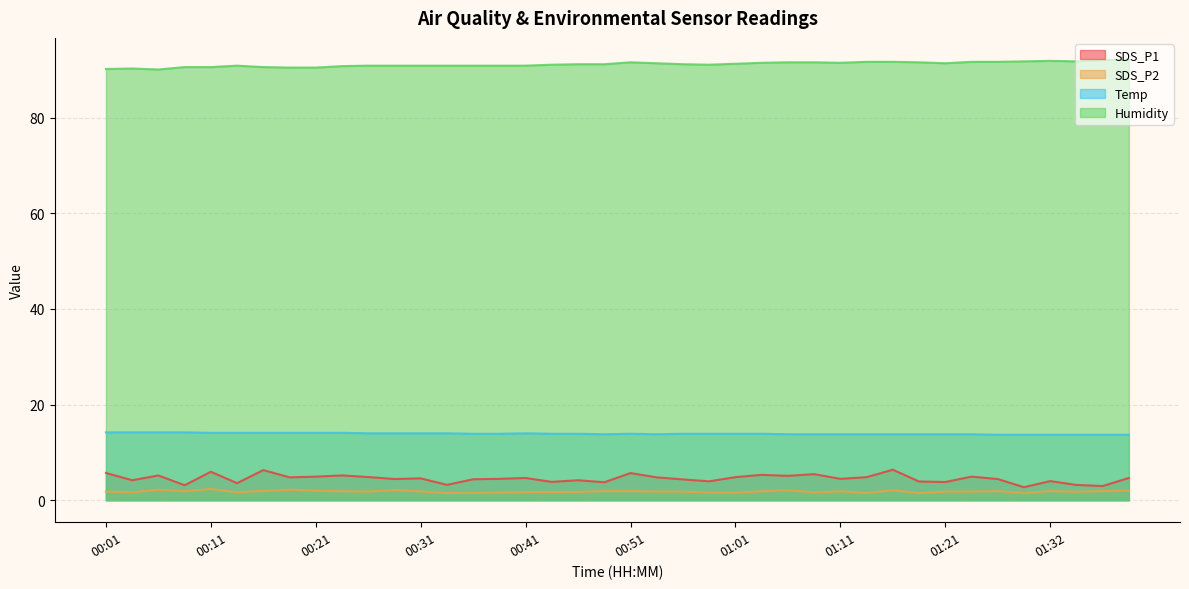

What is the approximate value of SDS_P1 at 01:08?

5.5